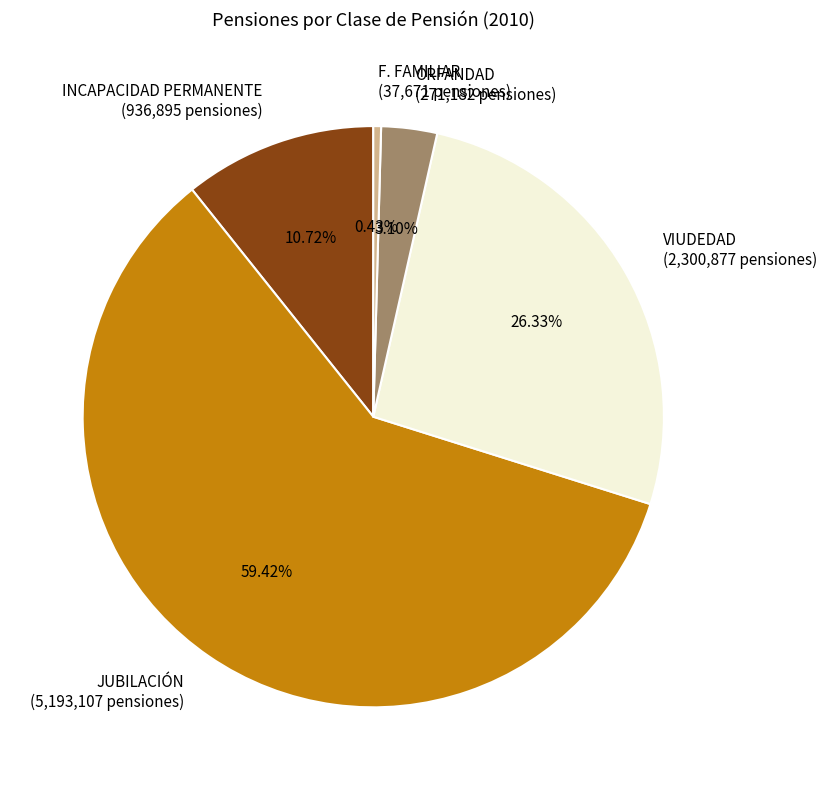

To the nearest percent, what is the combined percentage of VIUDEDAD and JUBILACIÓN?

86%